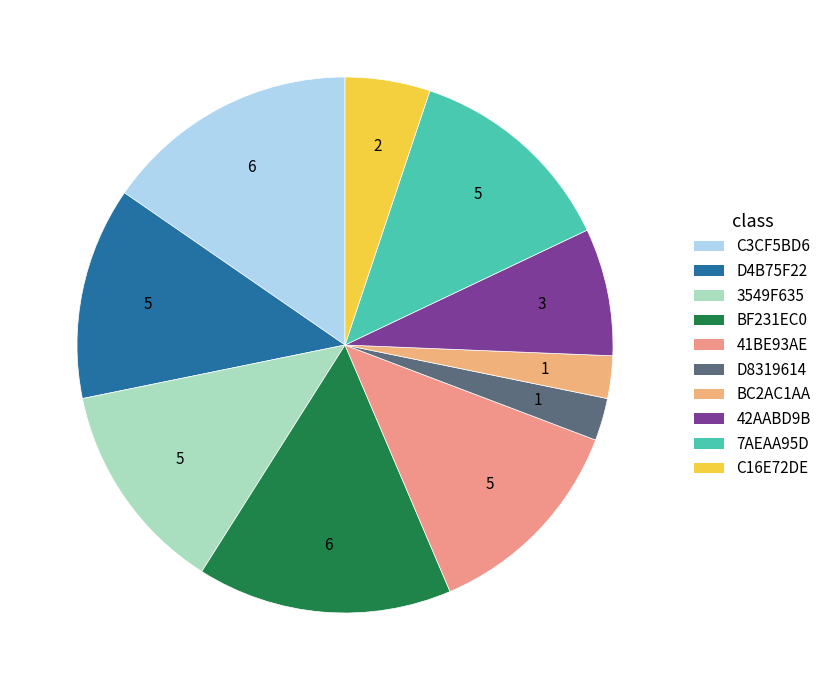

Count the number of slices in the pie.

10